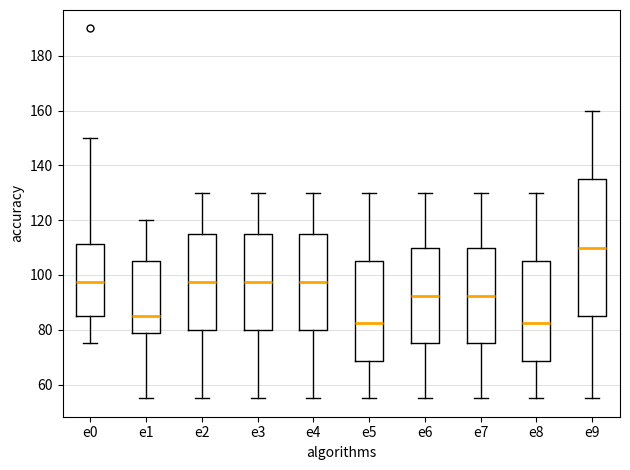

Reading left to right, read every box against the y-axis: the position of its median line, the range the box covers, and the ends of its whiskers. The values are not printed on the chart, so give them approximately, as read against the axis.

e0: median 98, box 86 to 112, whiskers 76 to 150
e1: median 86, box 78 to 106, whiskers 56 to 120
e2: median 98, box 80 to 116, whiskers 56 to 130
e3: median 98, box 80 to 116, whiskers 56 to 130
e4: median 98, box 80 to 116, whiskers 56 to 130
e5: median 82, box 68 to 106, whiskers 56 to 130
e6: median 92, box 76 to 110, whiskers 56 to 130
e7: median 92, box 76 to 110, whiskers 56 to 130
e8: median 82, box 68 to 106, whiskers 56 to 130
e9: median 110, box 86 to 136, whiskers 56 to 160